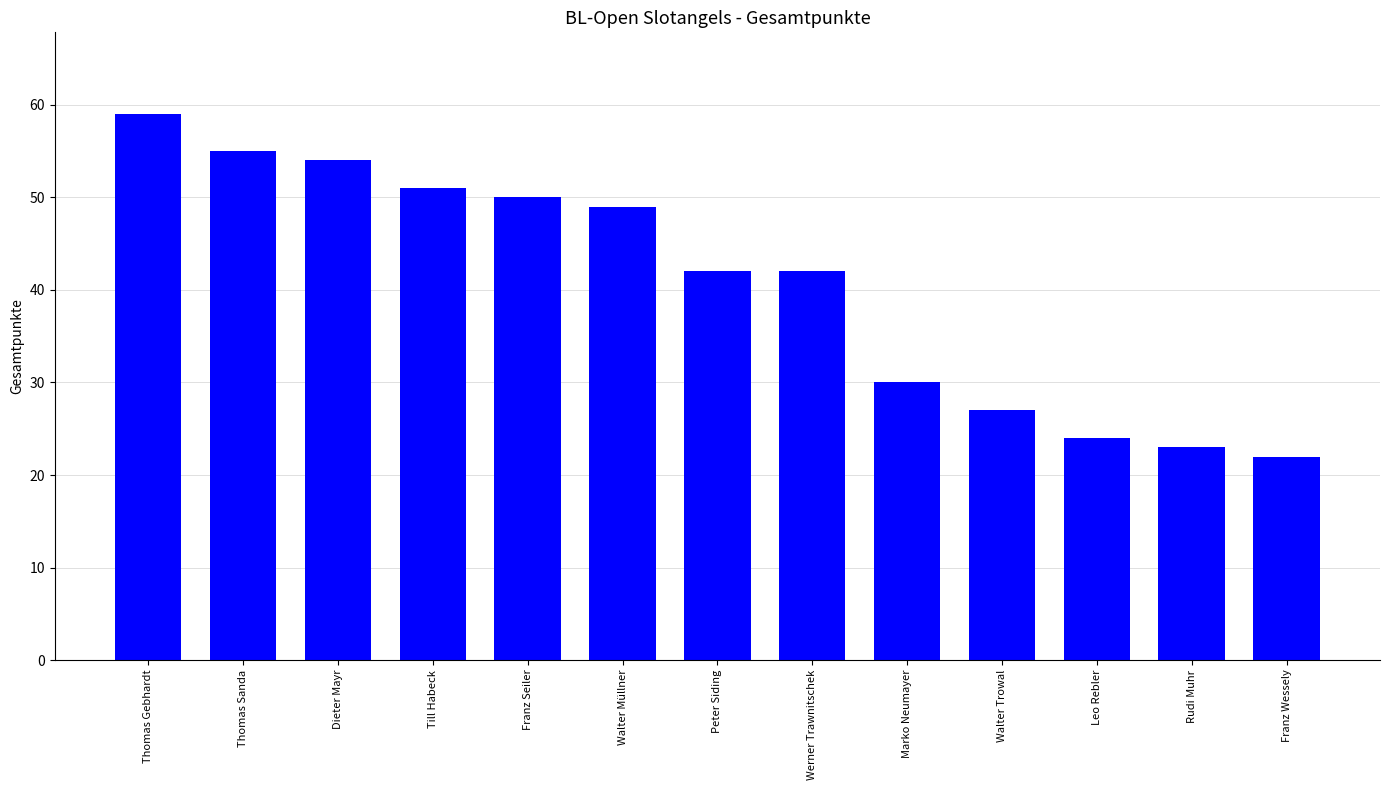

Read the value at Peter Siding, to the nearest 10.

40